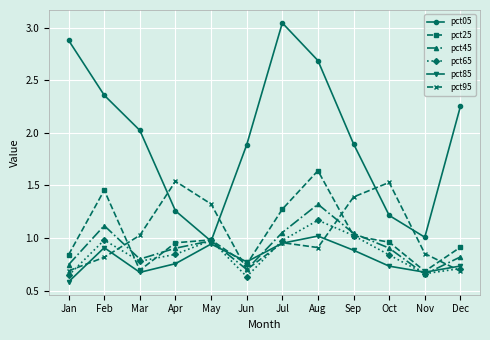

Between Jan and Sep, which series saw the biggest shift?

pct05